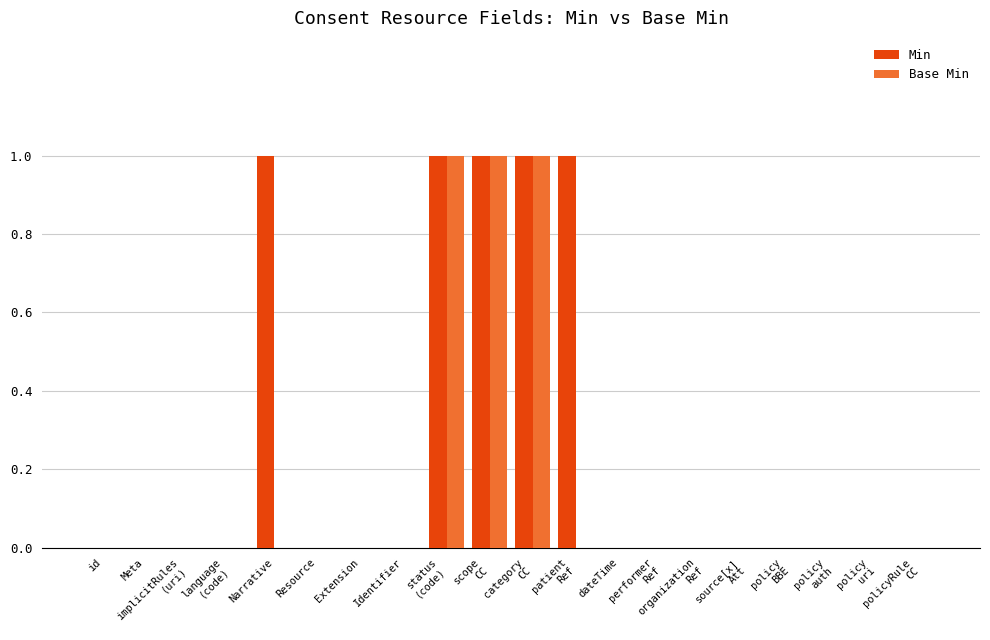

Reading left to right, what are all the values shown in this chart?

Min: id=0	Meta=0	implicitRules
(uri)=0	language
(code)=0	Narrative=1	Resource=0	Extension=0	Identifier=0	status
(code)=1	scope
CC=1	category
CC=1	patient
Ref=1	dateTime=0	performer
Ref=0	organization
Ref=0	source[x]
Att=0	policy
BBE=0	policy
auth=0	policy
uri=0	policyRule
CC=0
Base Min: id=0	Meta=0	implicitRules
(uri)=0	language
(code)=0	Narrative=0	Resource=0	Extension=0	Identifier=0	status
(code)=1	scope
CC=1	category
CC=1	patient
Ref=0	dateTime=0	performer
Ref=0	organization
Ref=0	source[x]
Att=0	policy
BBE=0	policy
auth=0	policy
uri=0	policyRule
CC=0